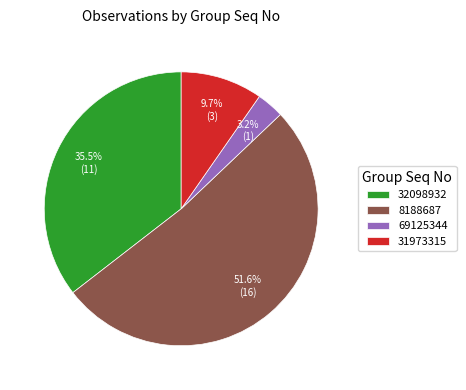

Which category has the smallest portion of the pie?

69125344